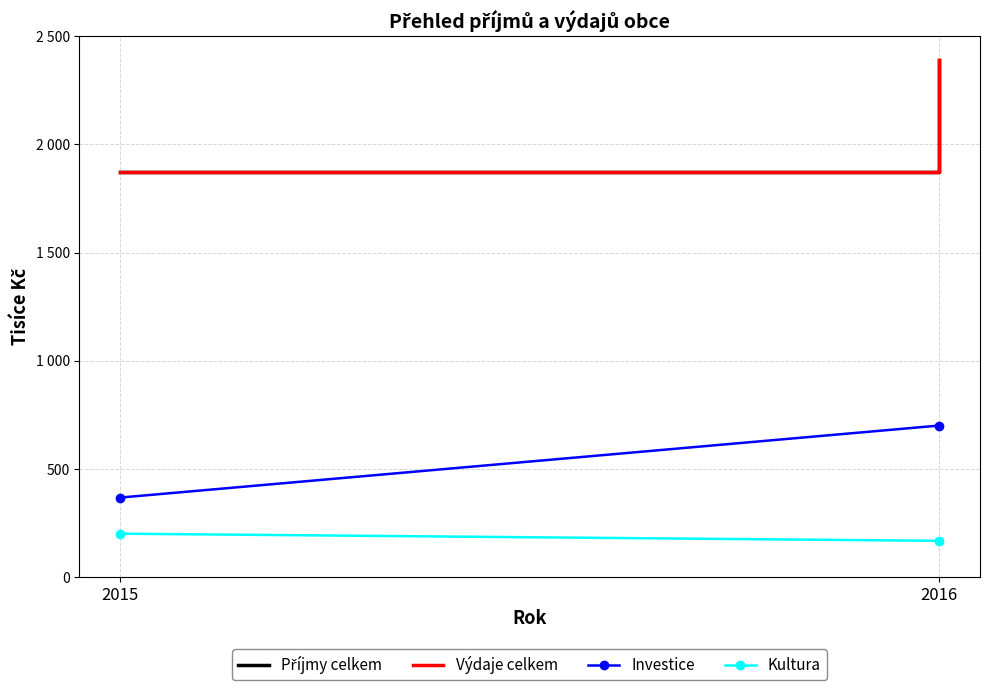

How many values in the Výdaje celkem series are below 2390?

1